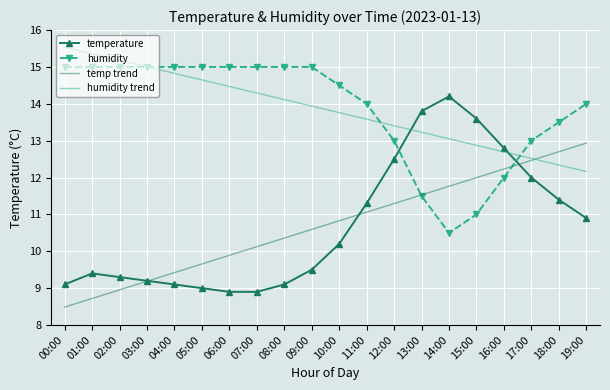

How many series are shown in this chart?

4